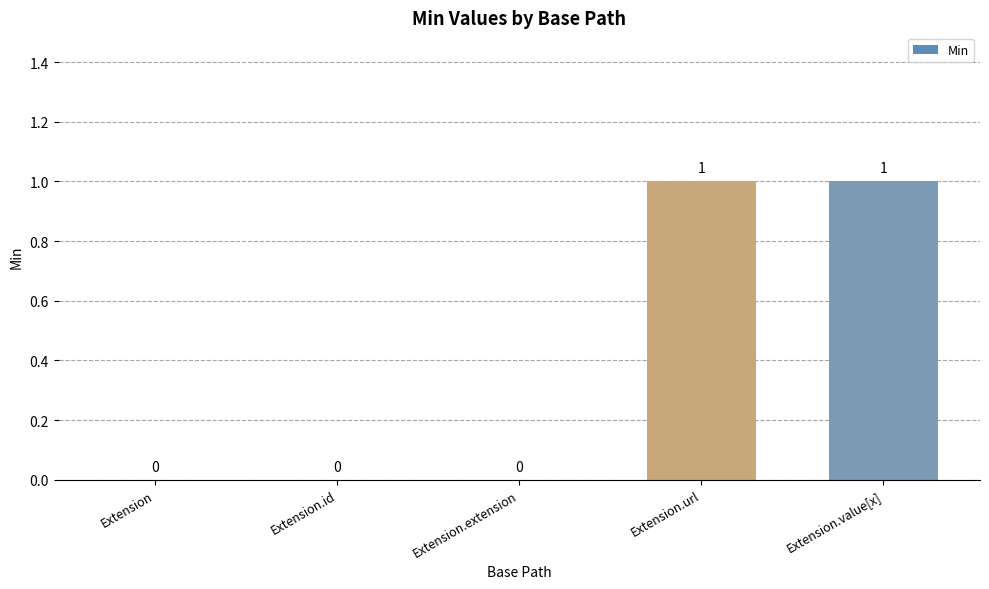

Reading left to right, transcribe all the data shown in this chart.

0	0	0	1	1